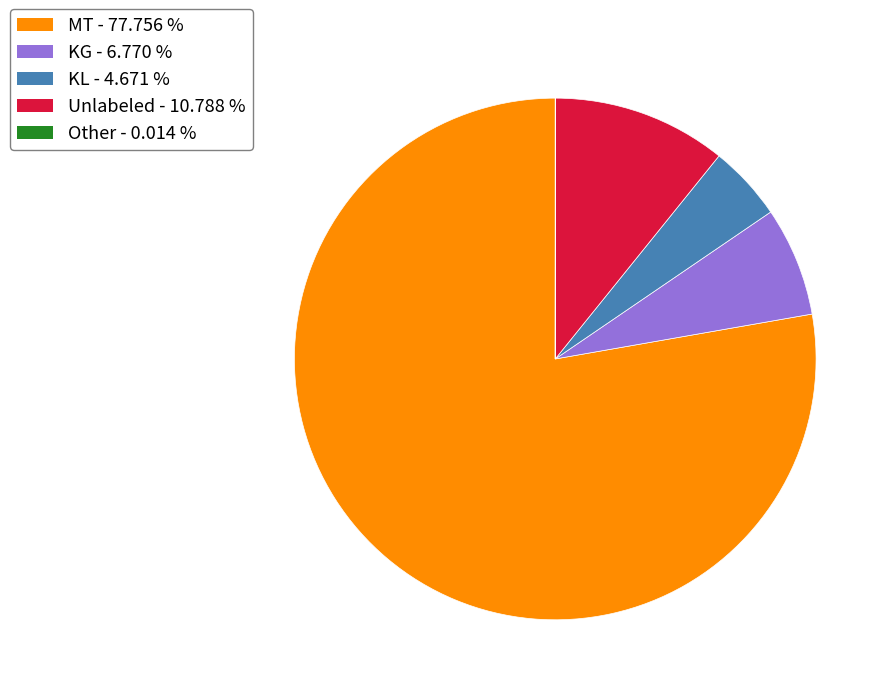

Combined, do KG - 6.770 % and KL - 4.671 % account for over 50%?

No